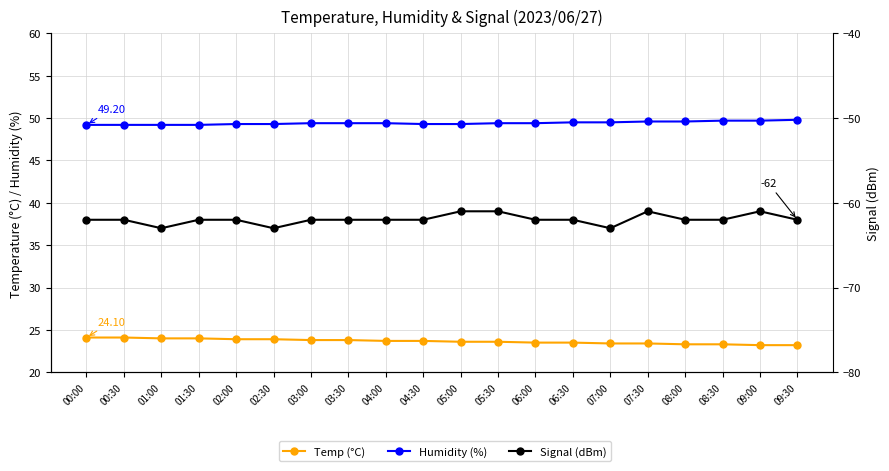

Which has a higher value, 03:30 or 00:00?

00:00